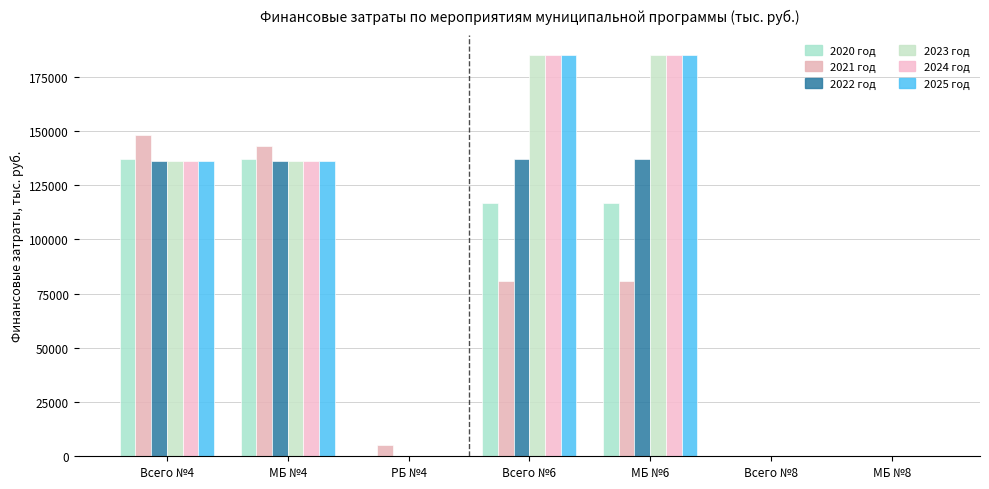

Read the 2022 год value at МБ №6.

137155.0